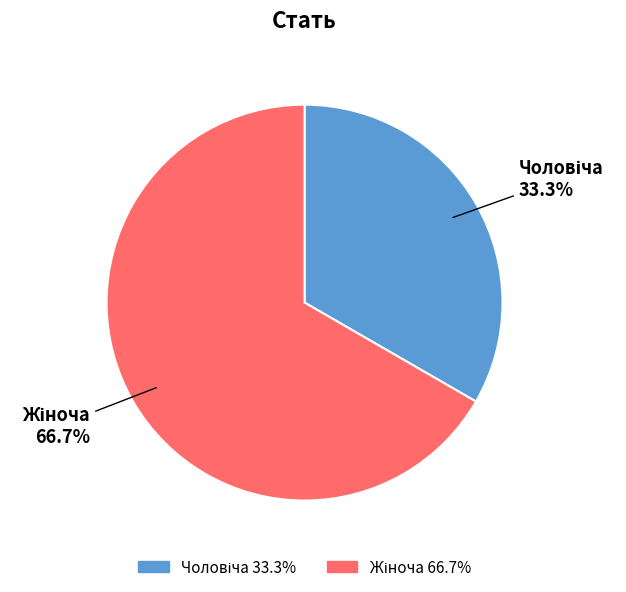

To the nearest percent, what is the difference between the largest and smallest slice percentages?

33%